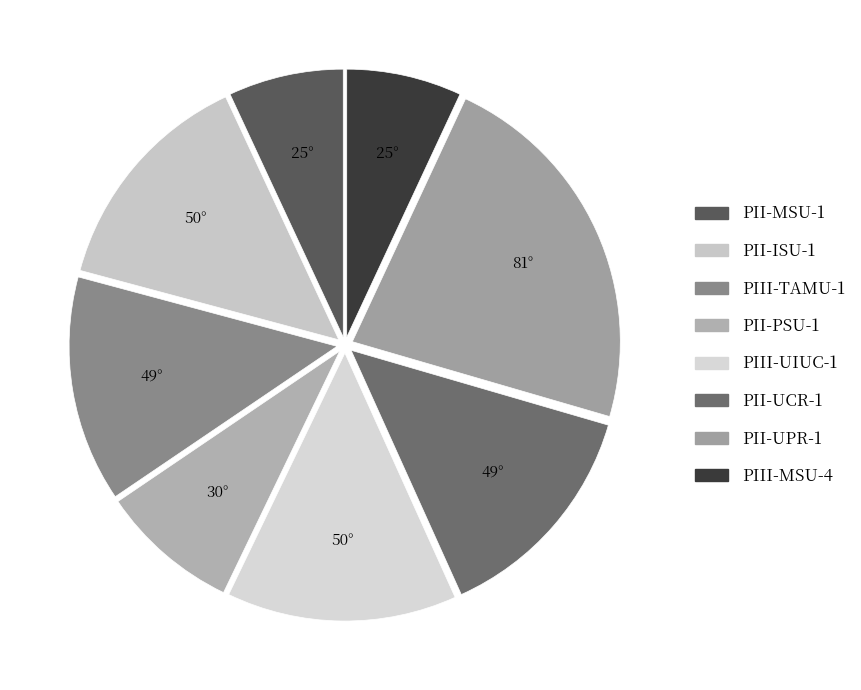

What percentage is the PII-MSU-1 slice, to the nearest percent?

7%